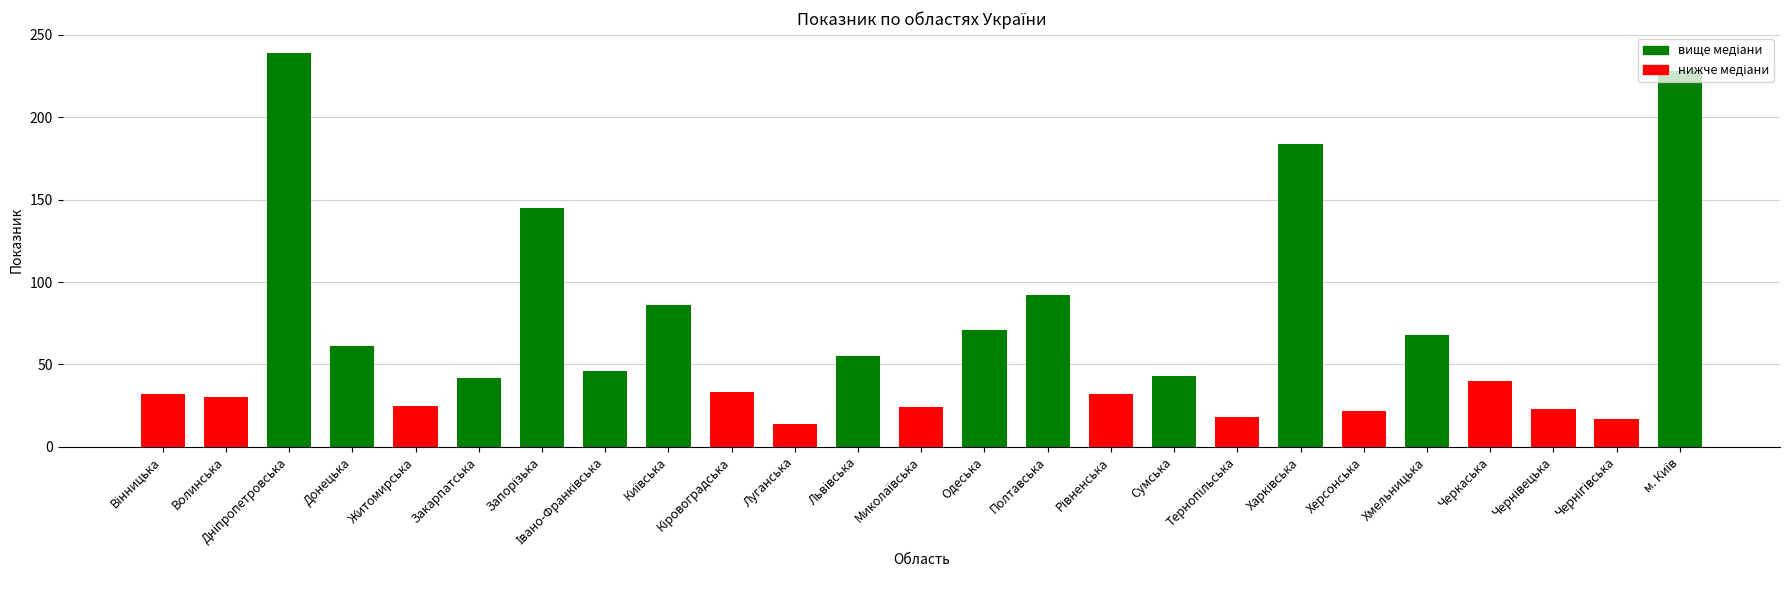

Between Закарпатська and Полтавська, which is larger?

Полтавська